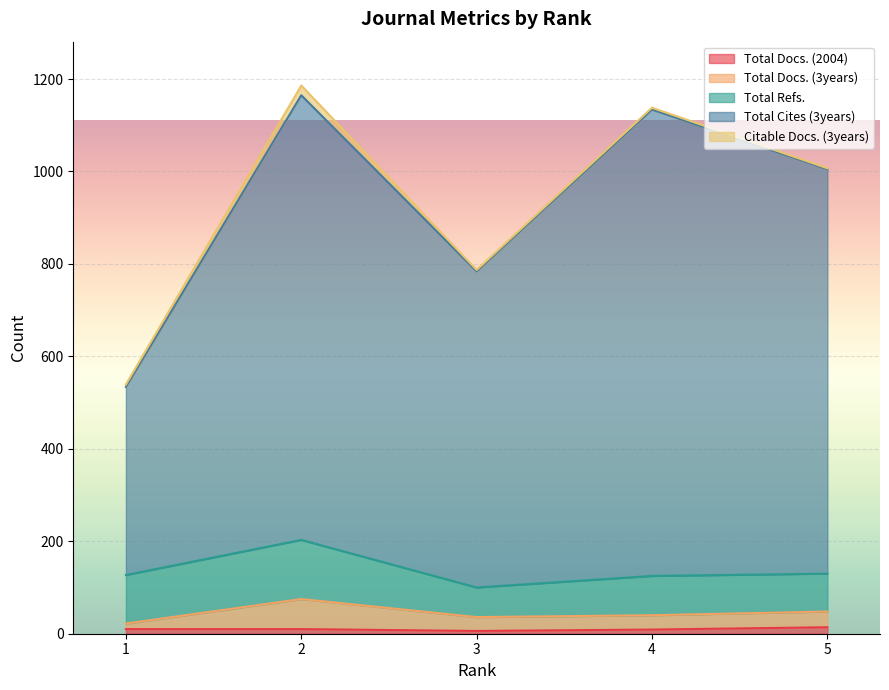

How many interior local valleys does the Total Docs. (2004) series have?

1